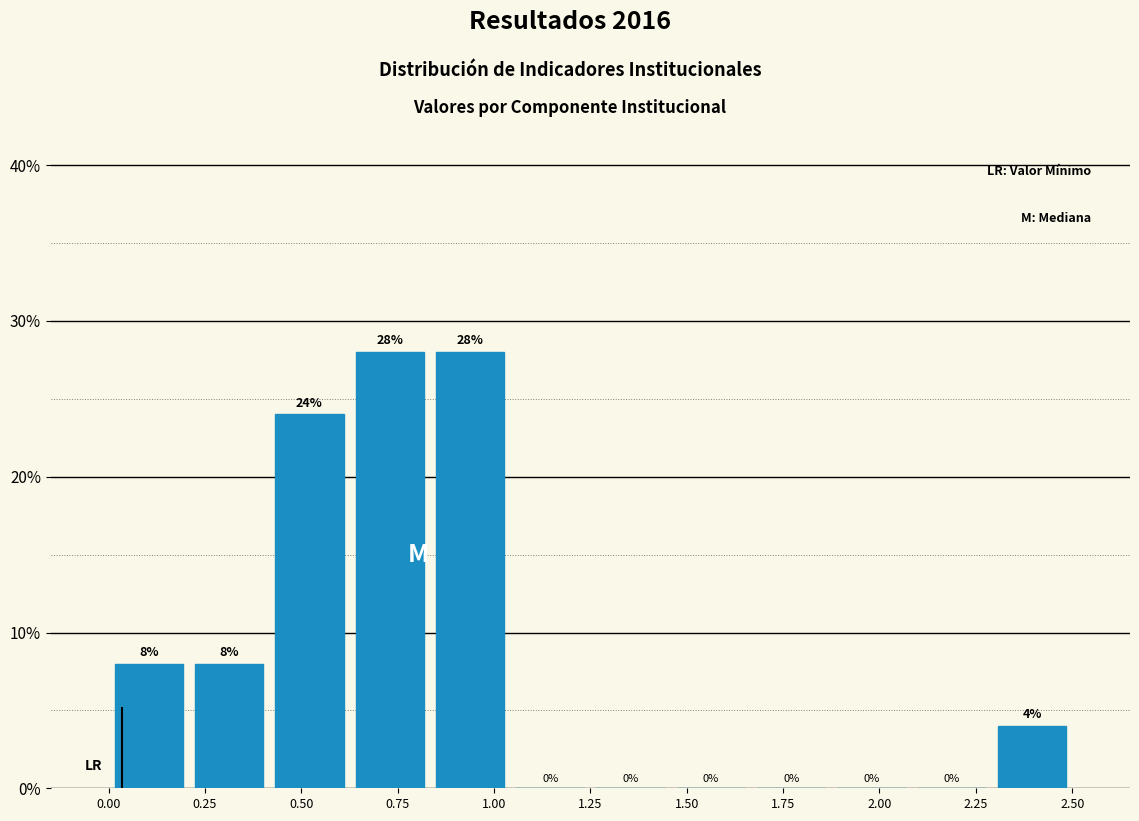

Reading left to right, transcribe this chart: for each bar, give the range it covers on the x-axis and its height. The bar edges are not printed on the chart, so give them approximately, as read against the axis.

0.00 to 0.20: 8
0.20 to 0.40: 8
0.40 to 0.65: 24
0.65 to 0.85: 28
0.85 to 1.05: 28
1.05 to 1.25: 0
1.25 to 1.45: 0
1.45 to 1.65: 0
1.65 to 1.90: 0
1.90 to 2.10: 0
2.10 to 2.30: 0
2.30 to 2.50: 4